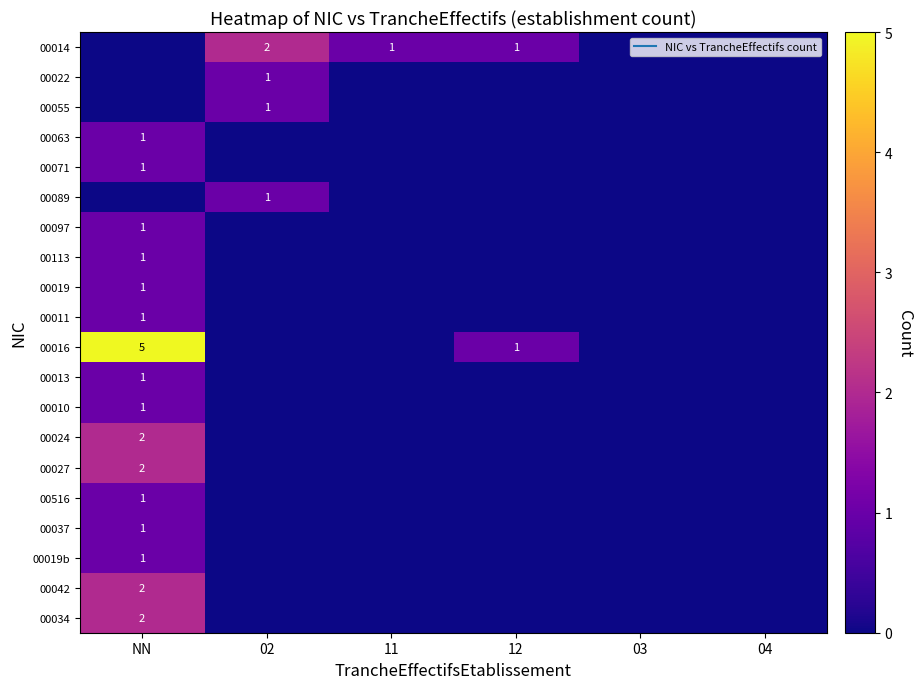

Is the value of 00016 at NN greater than the value of 00034 at 11?

Yes